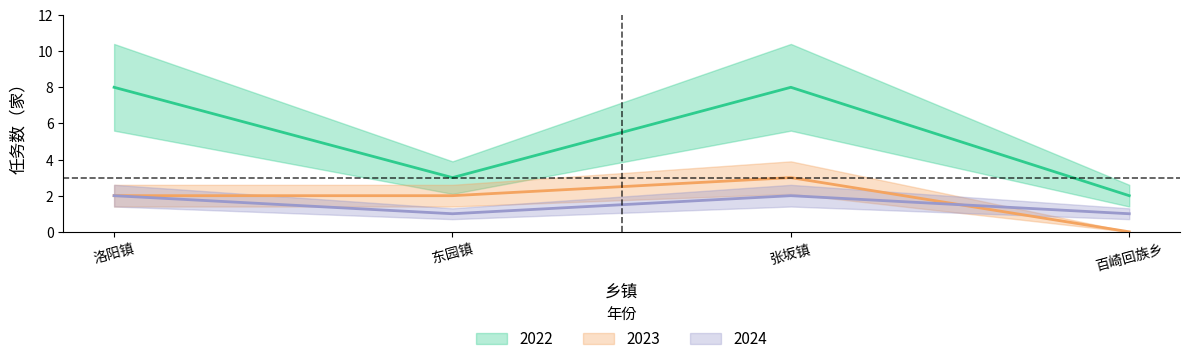

True or false: 2024 has a value of 2 at 张坂镇.

True